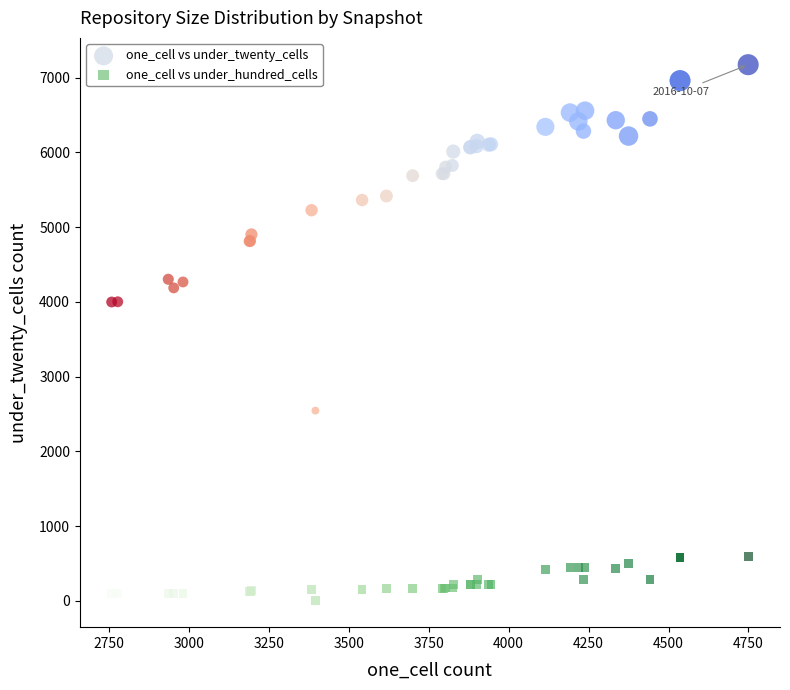

What is the X range (max minus min) for the scatter plot?

1990